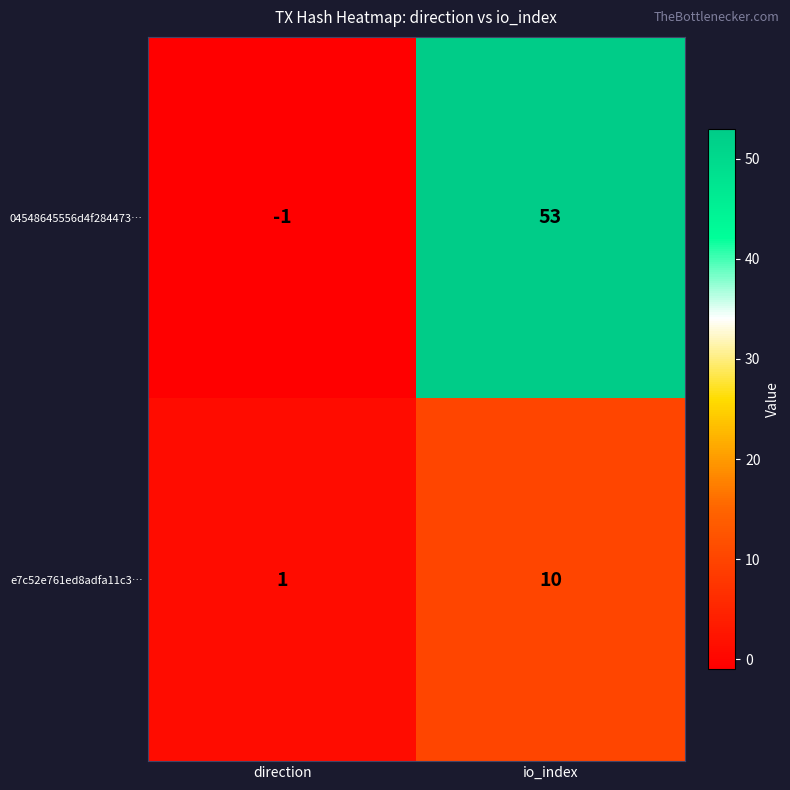

Rank the categories by e7c52e761ed8adfa11c3… value from lowest to highest.

direction, io_index